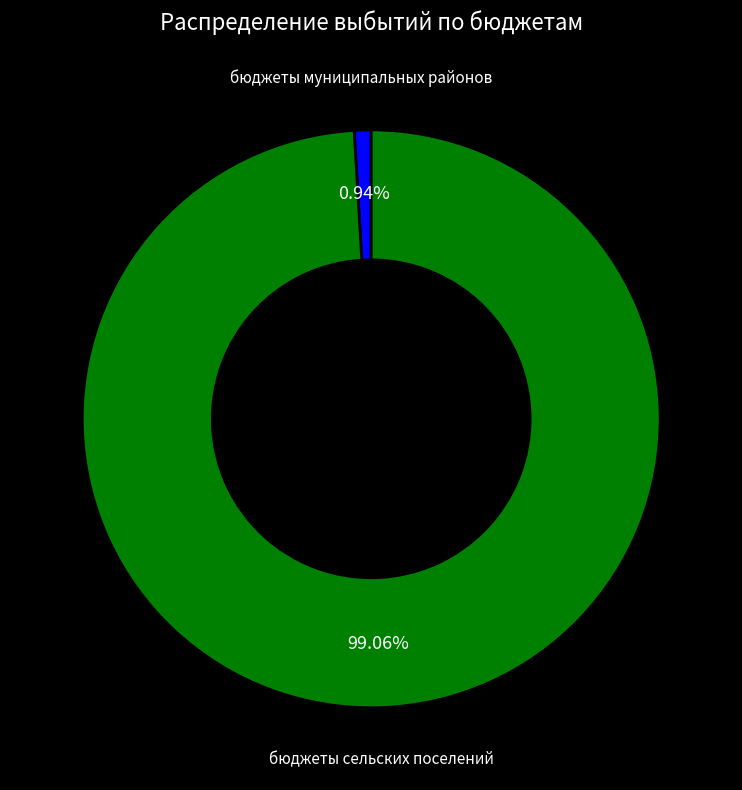

Is the sum of бюджеты муниципальных районов and бюджеты сельских поселений greater than half?

Yes